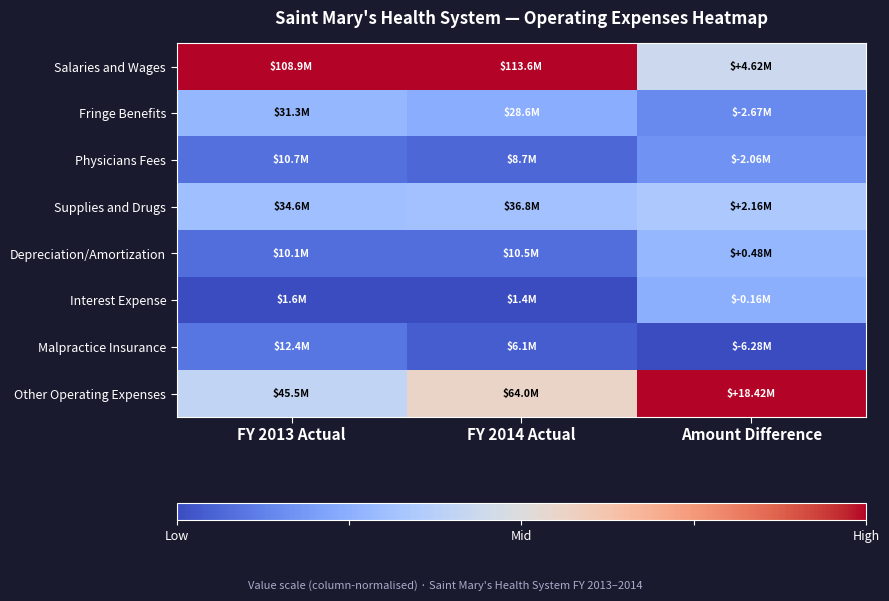

How many distinct data groups are displayed?

8